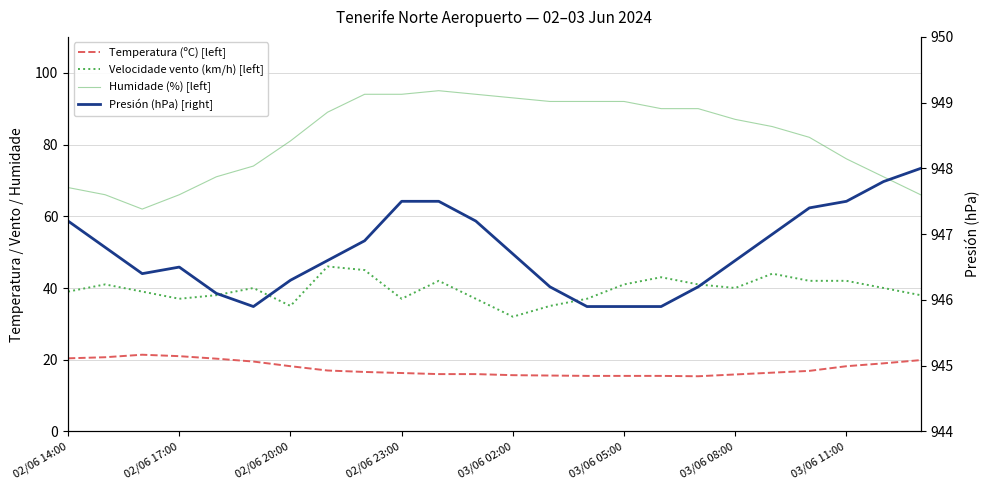

What are all the series names shown in the legend?

Temperatura (ºC) [left], Velocidade vento (km/h) [left], Humidade (%) [left], Presión (hPa) [right]